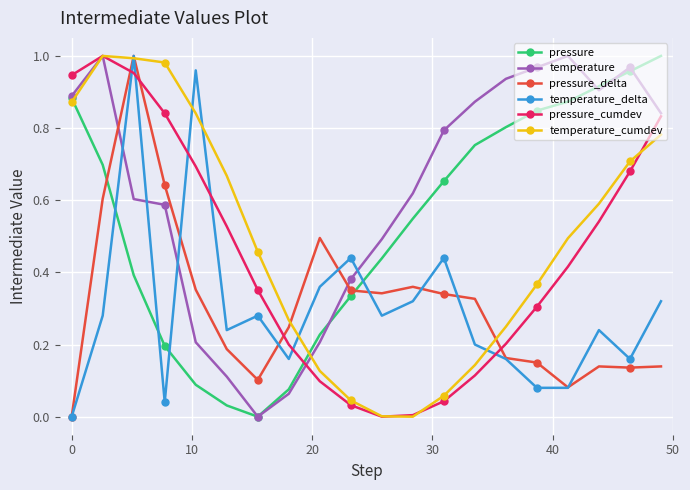

Count the number of data series in this chart.

6